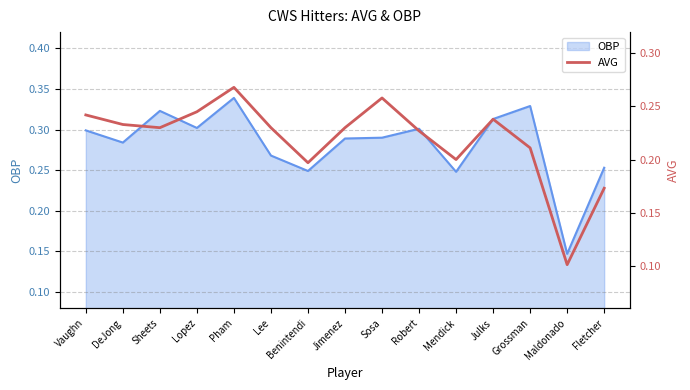

Which category has the highest value across all series?

Pham